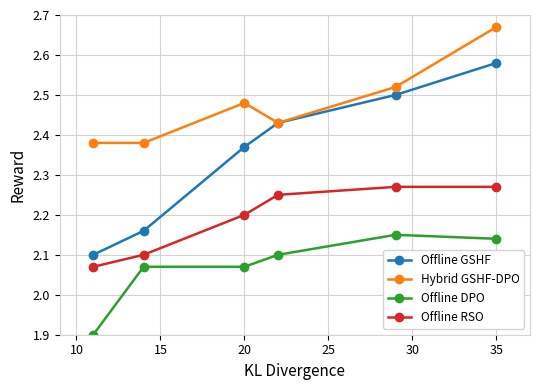

Which series has the largest range (max minus min)?

Offline GSHF